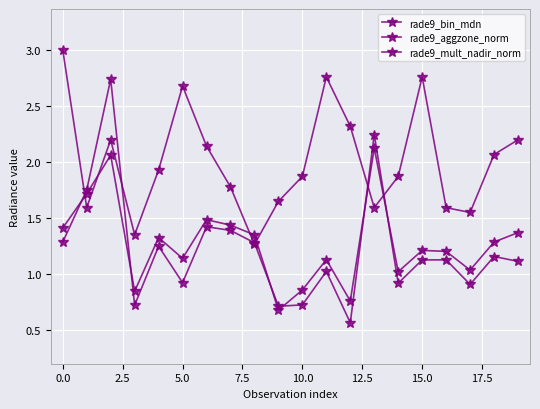

What is the value of the rade9_aggzone_norm point at the 9th from the left?

1.3